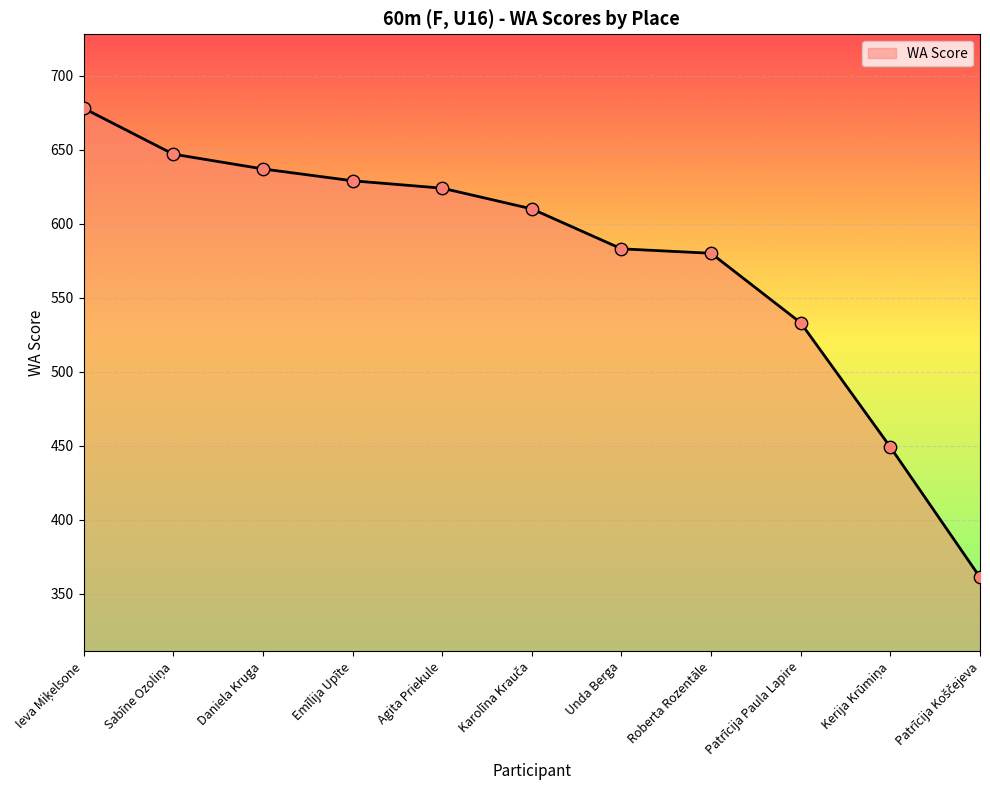

What is the ratio of the value at Daniela Kruga to the value at Roberta Rozentāle?

1.1